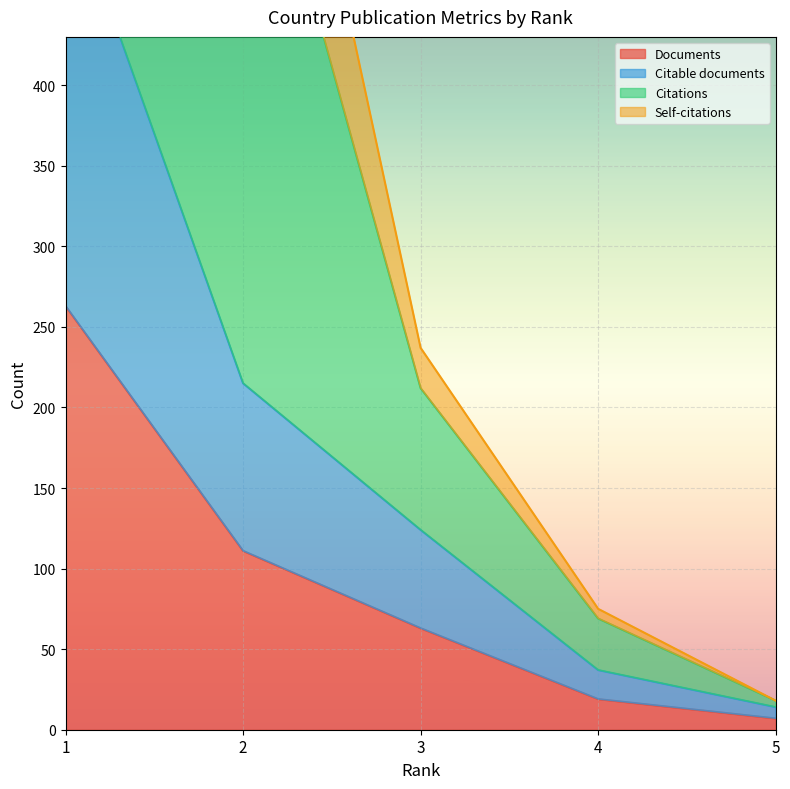

Which category has the lowest value in the Documents series?

5